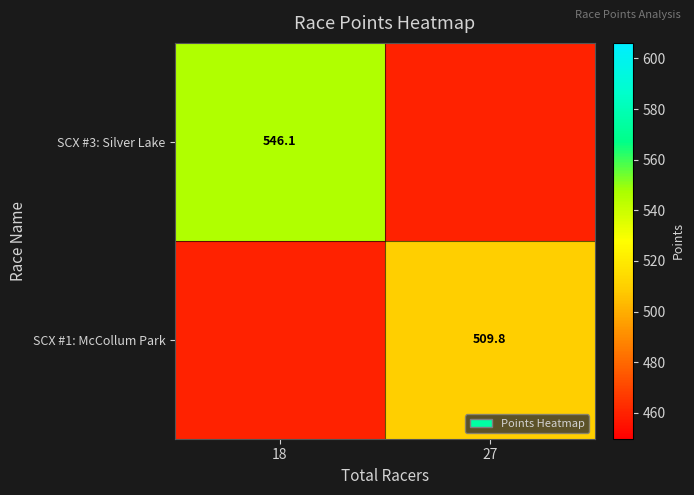

Between 27 and 18, which is larger?

18